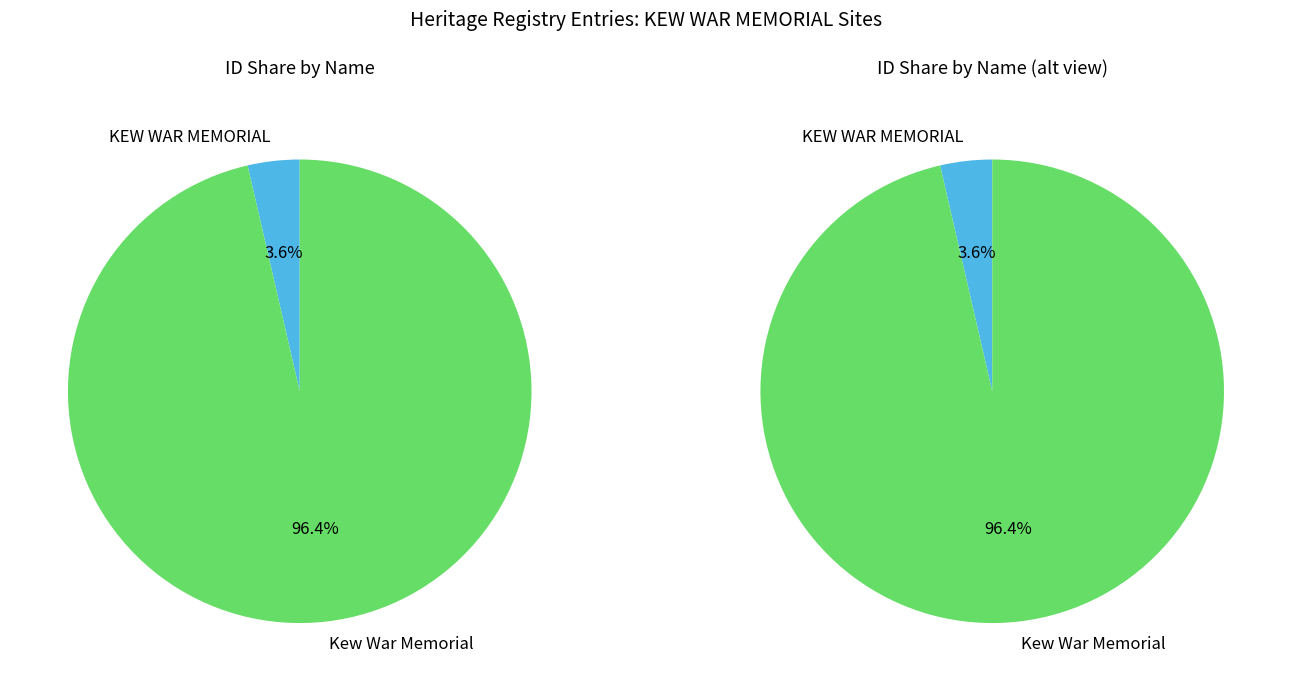

What portion of the pie excludes Kew War Memorial?

3.6%